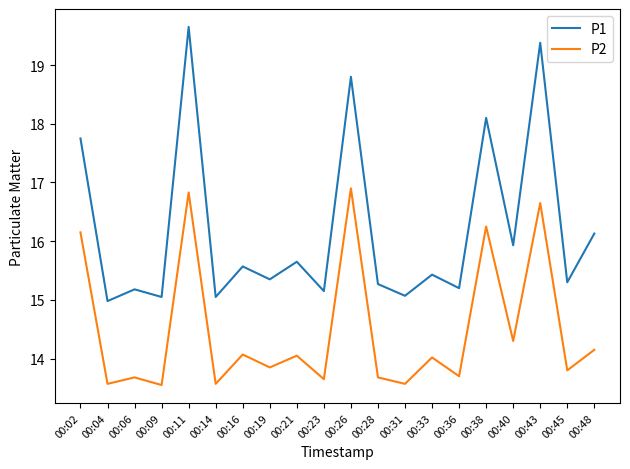

Rank the series by their average value, from lowest to highest.

P2, P1